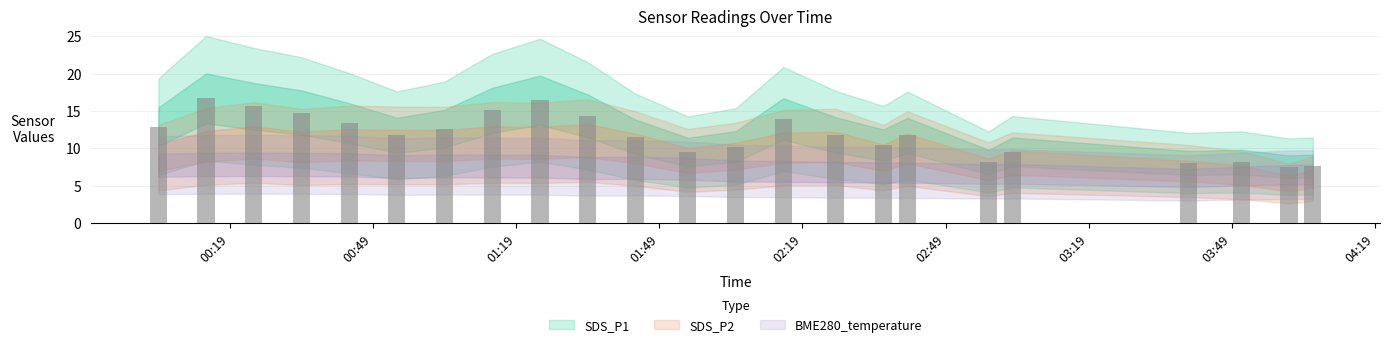

What is the spread (max minus min) of values at 2023/01/28 00:24?

7.8